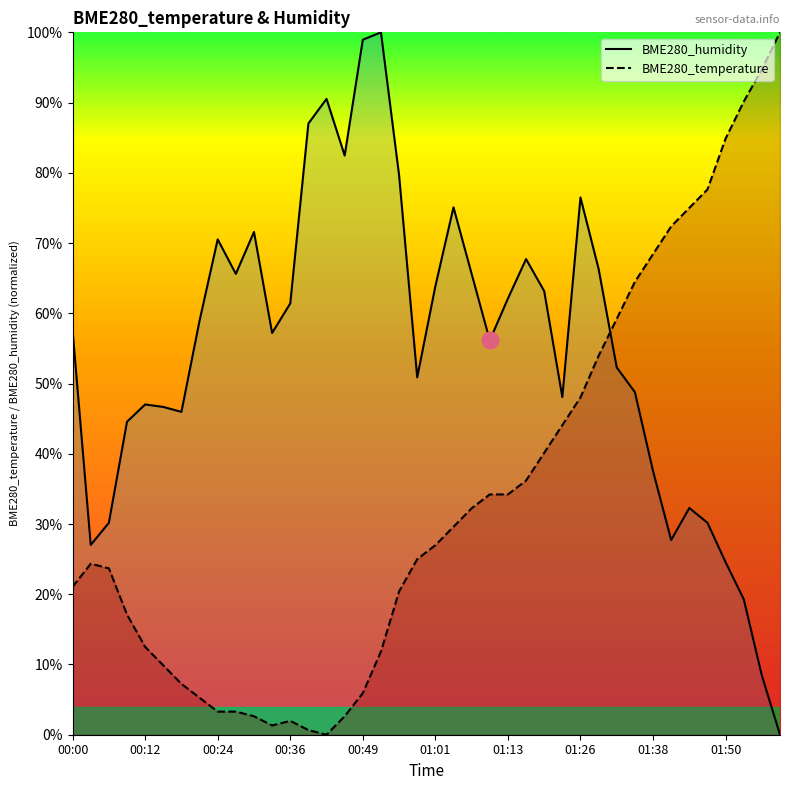

What are all the series names shown in the legend?

BME280_temperature, BME280_humidity